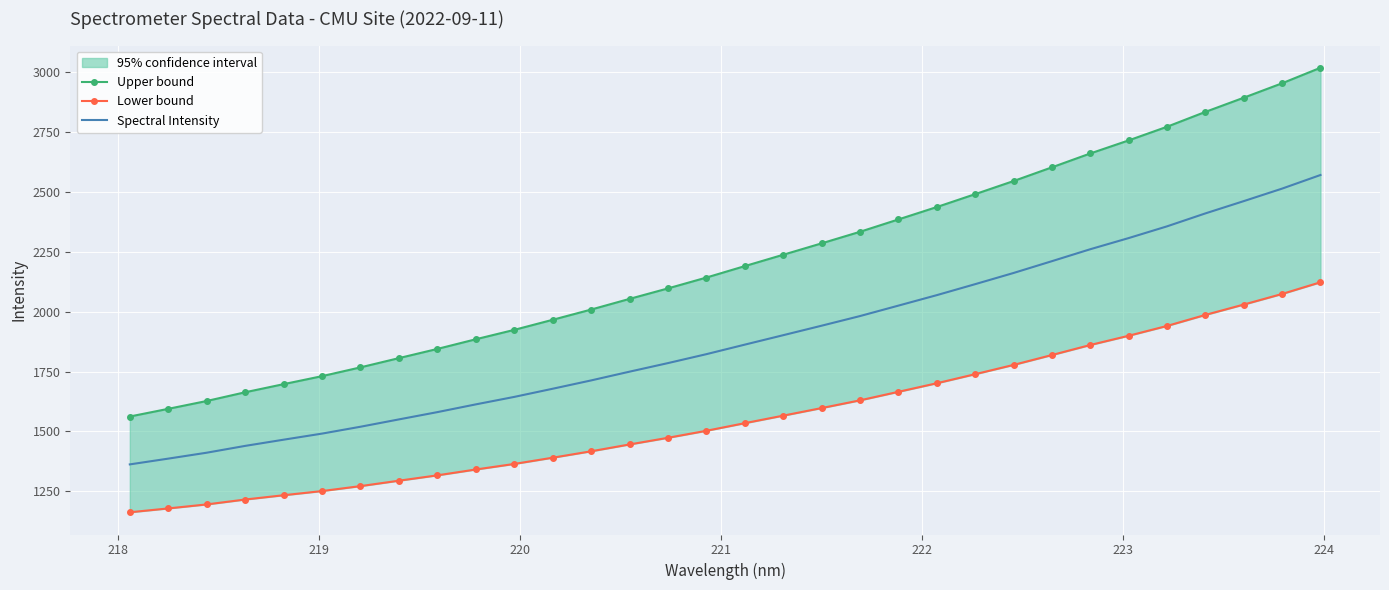

What is the maximum value for Spectral Intensity?

2571.2